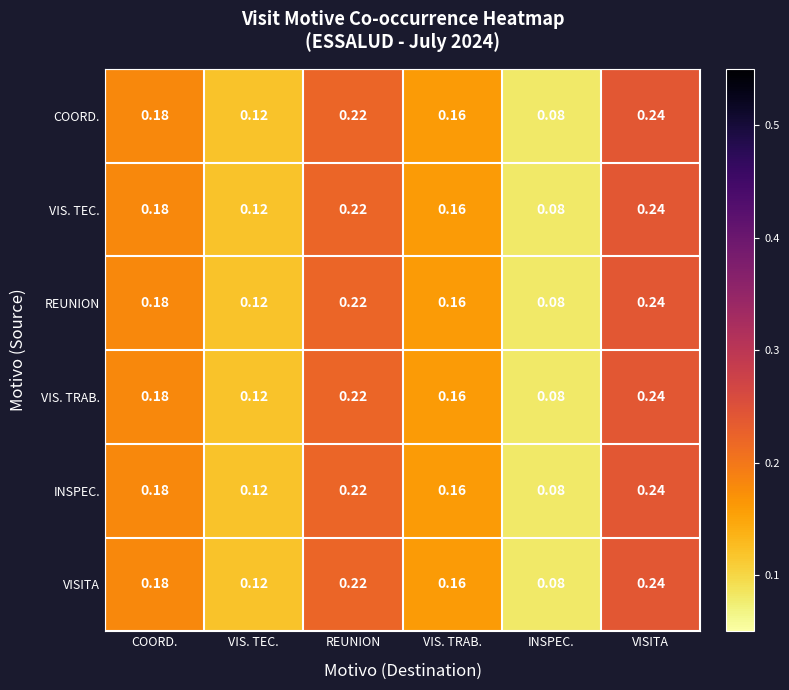

At which category does the chart reach its minimum across all series?

INSPEC.